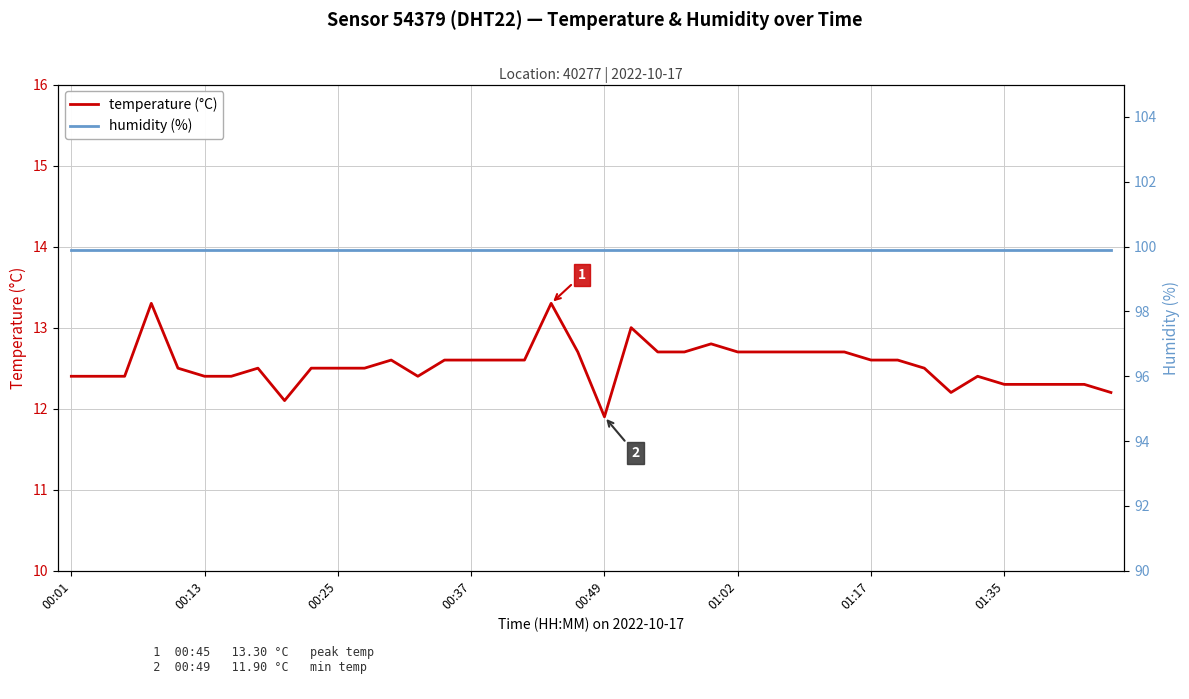

Rank the series by their maximum value, from highest to lowest.

humidity (%), temperature (°C)